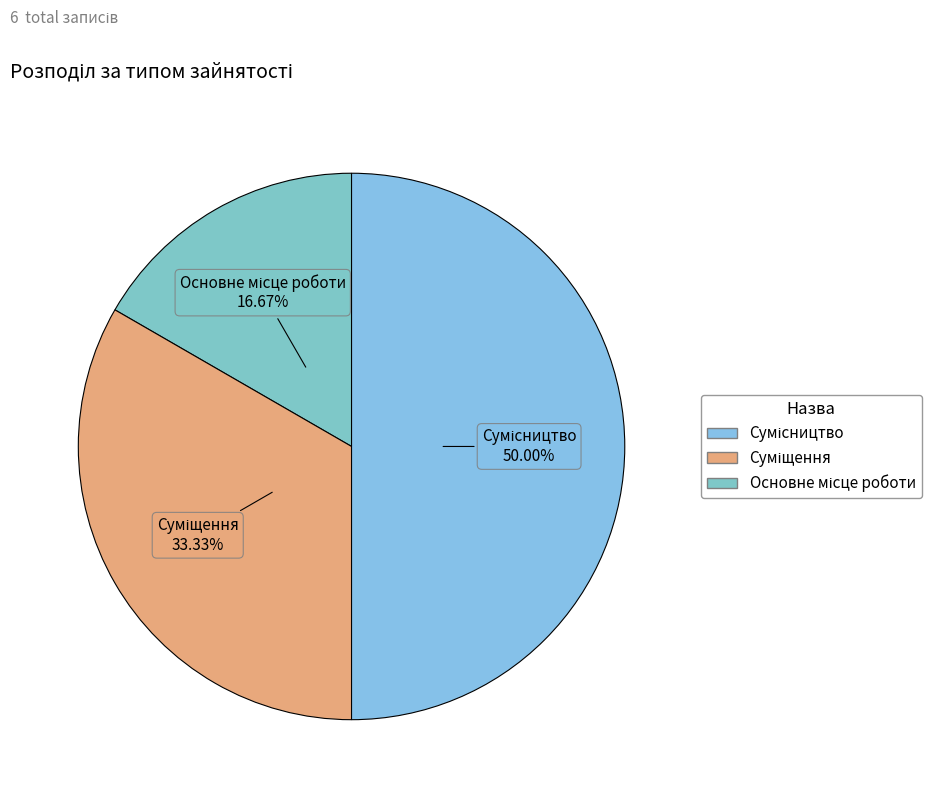

Count the number of slices in the pie.

3